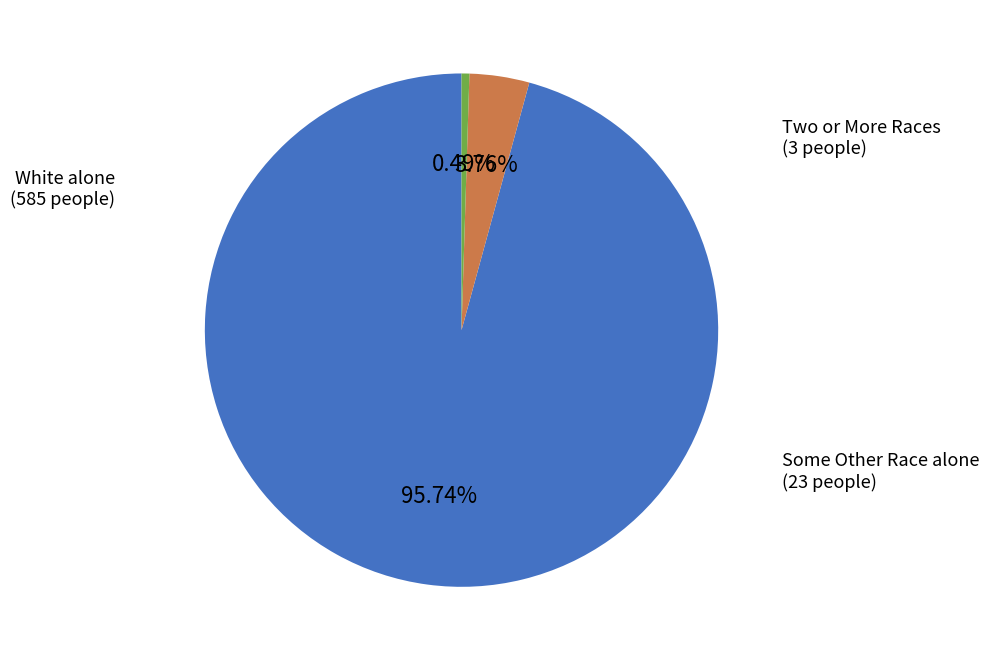

How many slices are in this pie chart?

3